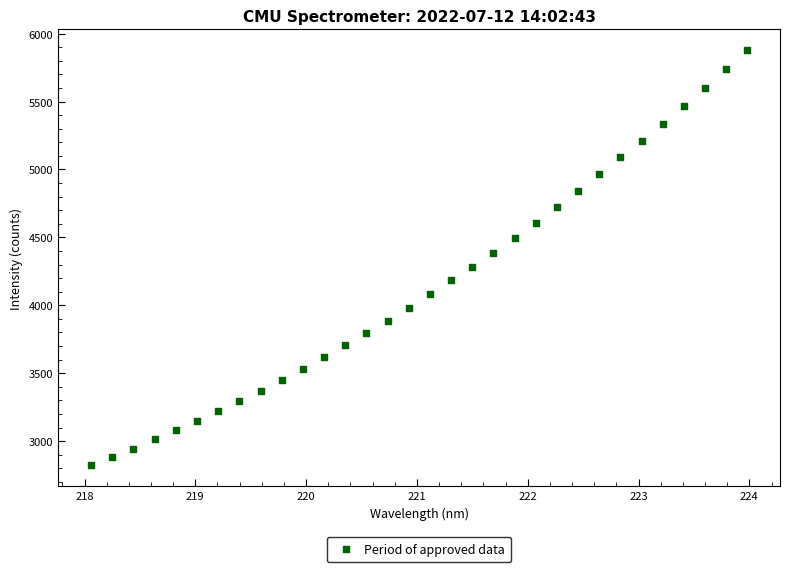

What is the range of X values (max minus min)?

5.9